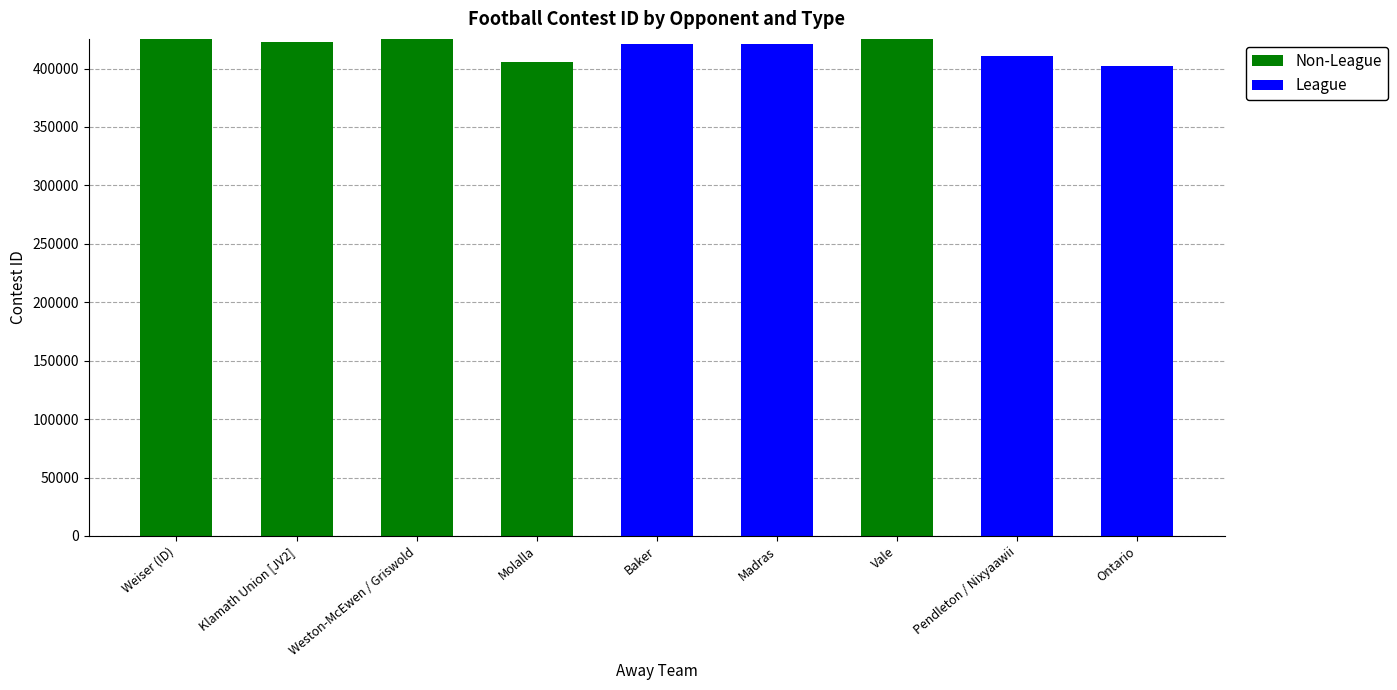

What is the total value across all series at Weston-McEwen / Griswold?

425385